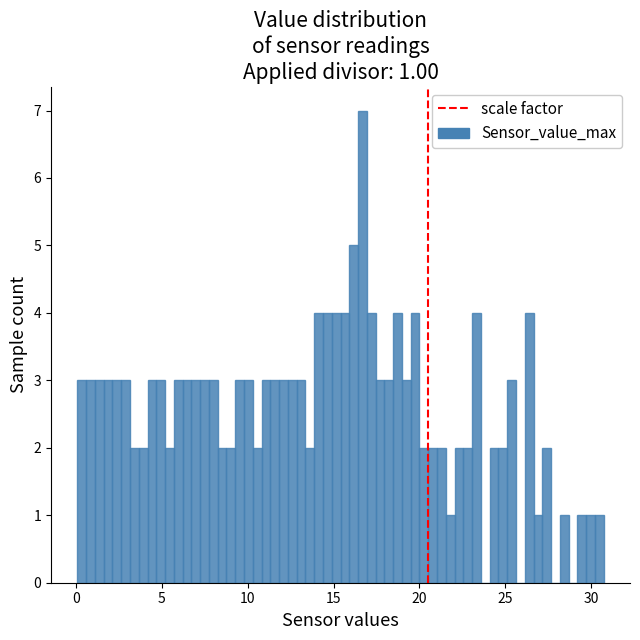

Read against the x-axis, roughly where is the centre of the tallest bar?

16.5